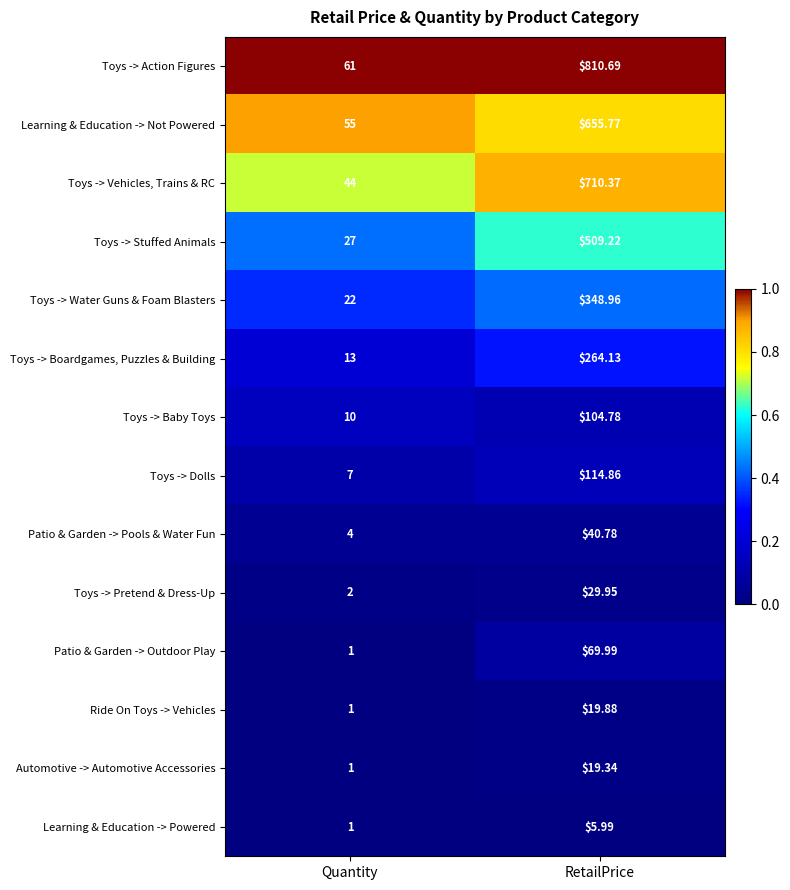

At which category is the sum across all series the highest?

RetailPrice